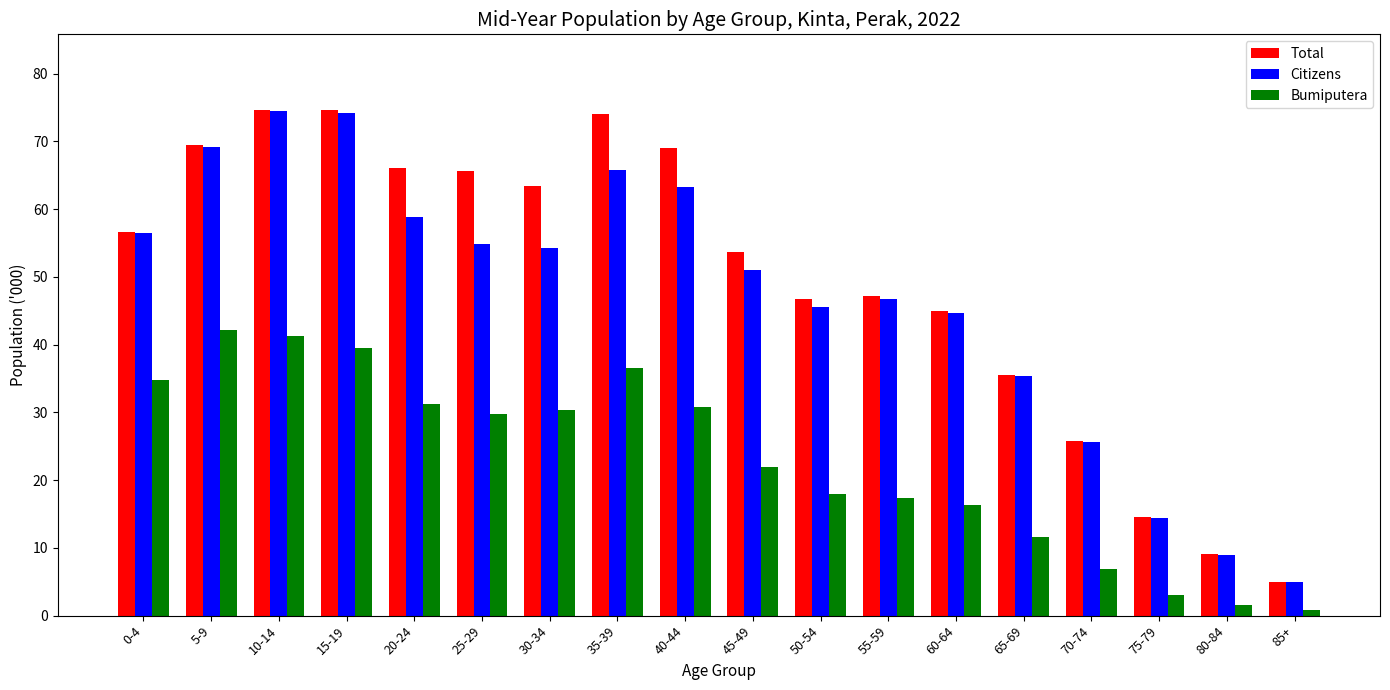

What is the label of the 9th bar from the left?

40-44